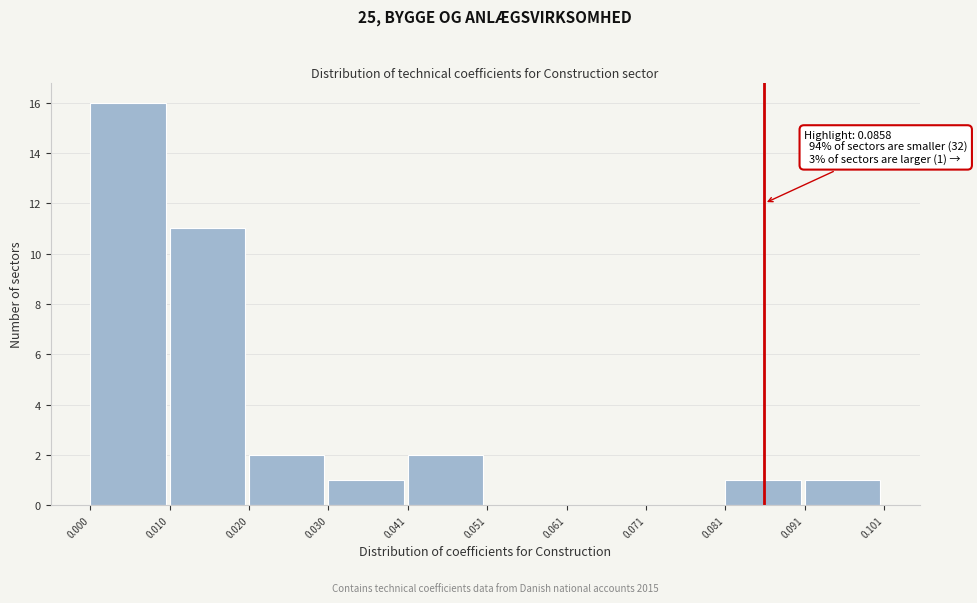

Which range on the x-axis has the tallest bar?

0.000 to 0.010